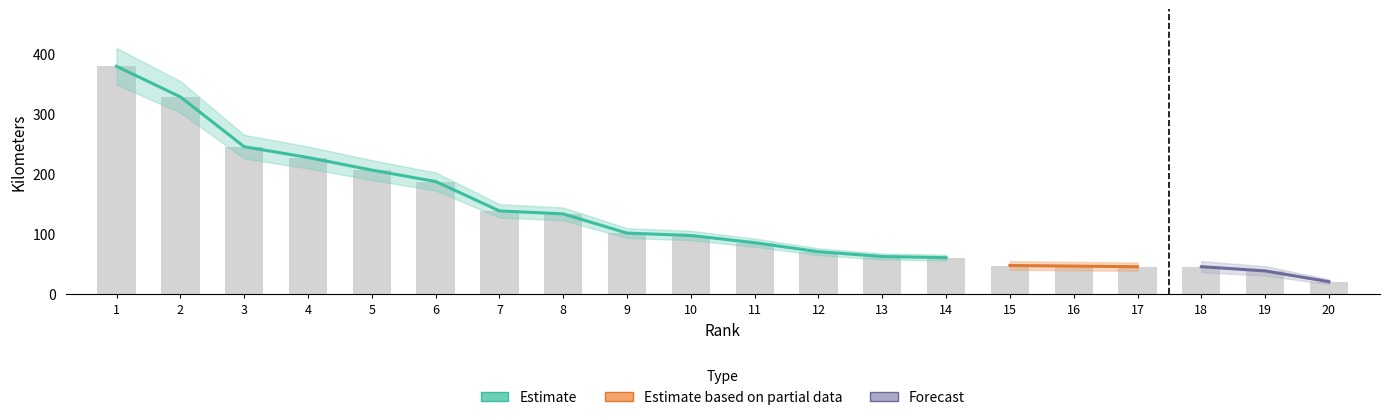

Is the value of Estimate at 9 greater than the value of Estimate based on partial data at 8?

No